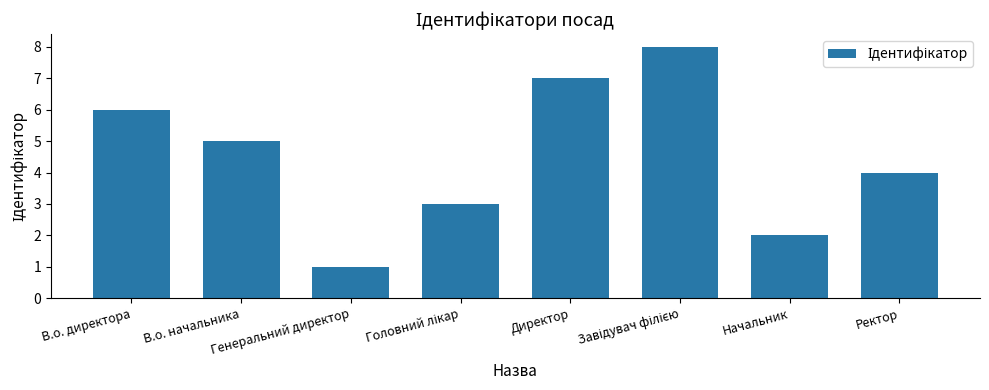

What is the maximum value shown in the chart?

8